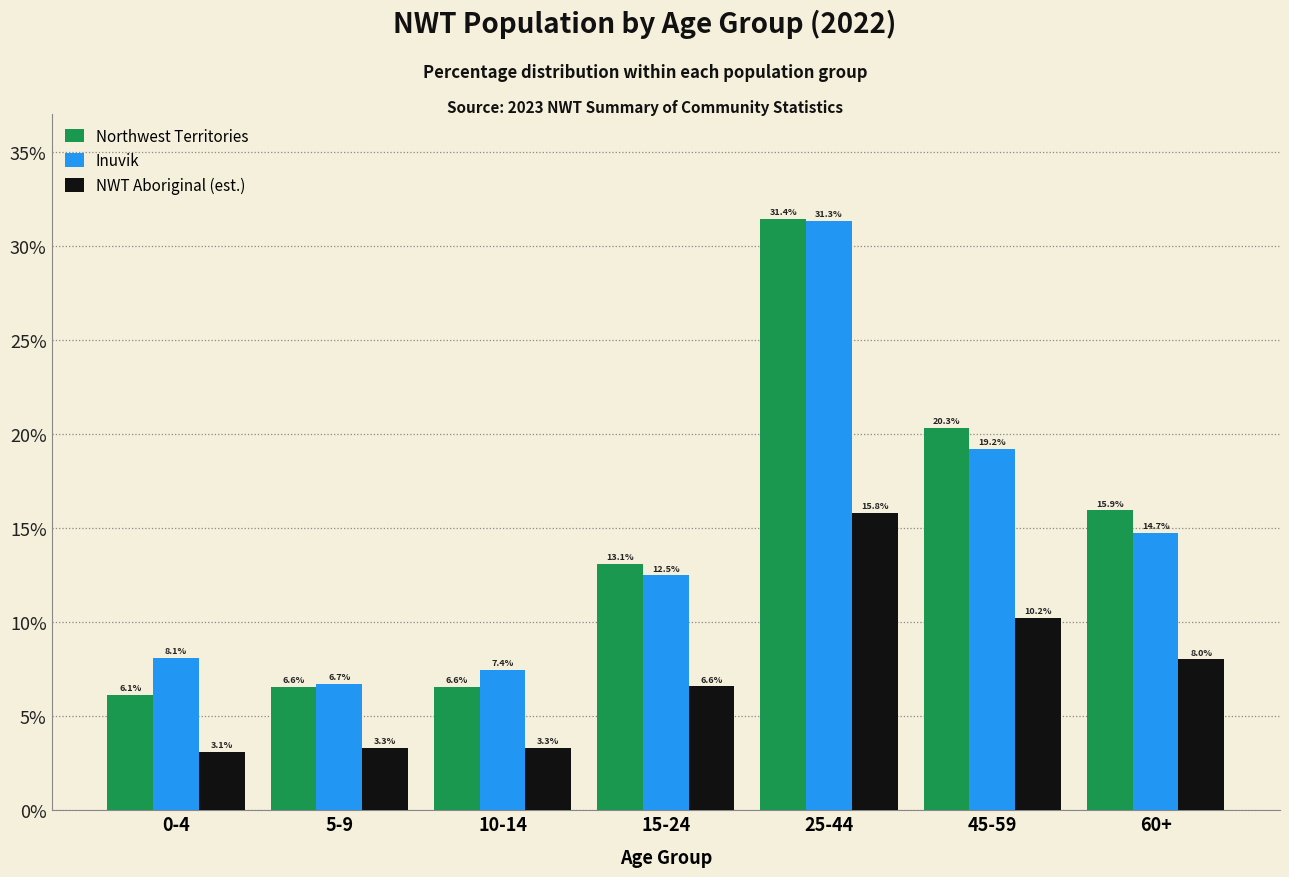

Reading right to left, extract all data points from this chart.

Northwest Territories: 60+=15.9	45-59=20.3	25-44=31.4	15-24=13.1	10-14=6.6	5-9=6.6	0-4=6.1
Inuvik: 60+=14.7	45-59=19.2	25-44=31.3	15-24=12.5	10-14=7.4	5-9=6.7	0-4=8.1
NWT Aboriginal (est.): 60+=8.0	45-59=10.2	25-44=15.8	15-24=6.6	10-14=3.3	5-9=3.3	0-4=3.1